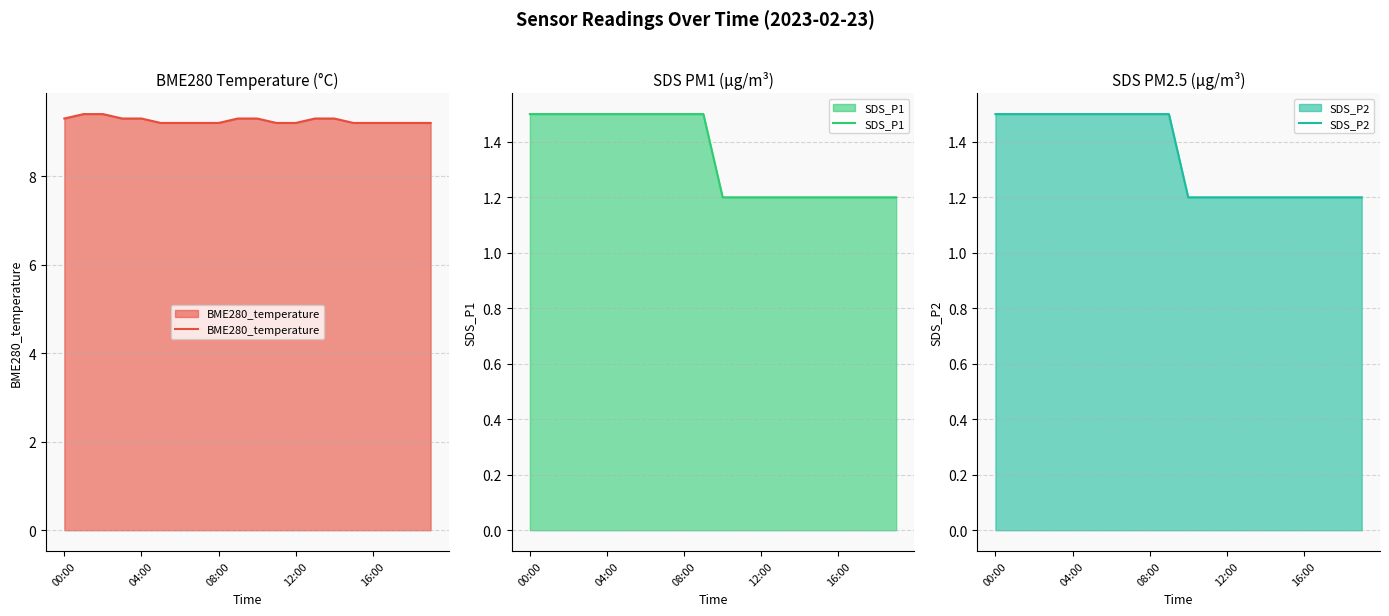

The SDS_P1 series shows 1.5 at 04:00. True or false?

True